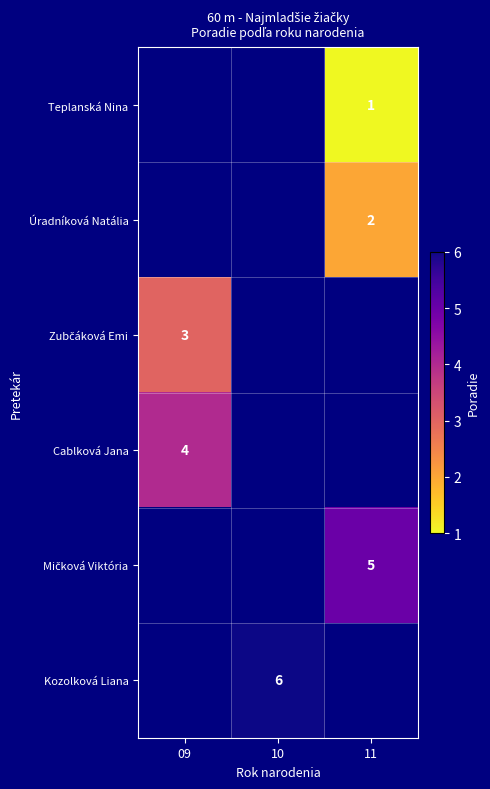

What is the minimum value shown in the chart?

1.0